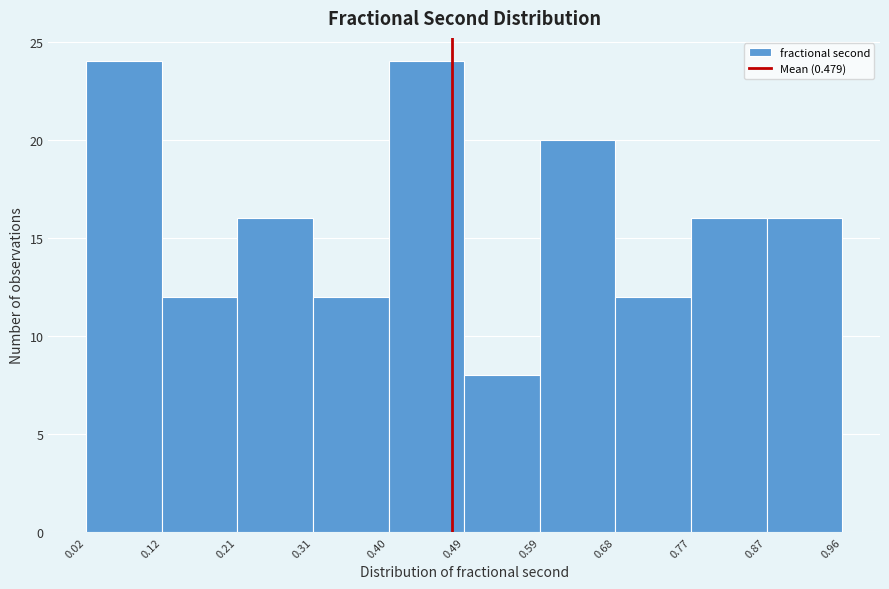

Reading left to right, transcribe this chart: for each bar, give the range it covers on the x-axis and its height. The values are not printed on the chart, so give them approximately, as read against the axis.

0.02 to 0.12: 24
0.12 to 0.21: 12
0.21 to 0.31: 16
0.31 to 0.40: 12
0.40 to 0.49: 24
0.49 to 0.59: 8
0.59 to 0.68: 20
0.68 to 0.77: 12
0.77 to 0.87: 16
0.87 to 0.96: 16